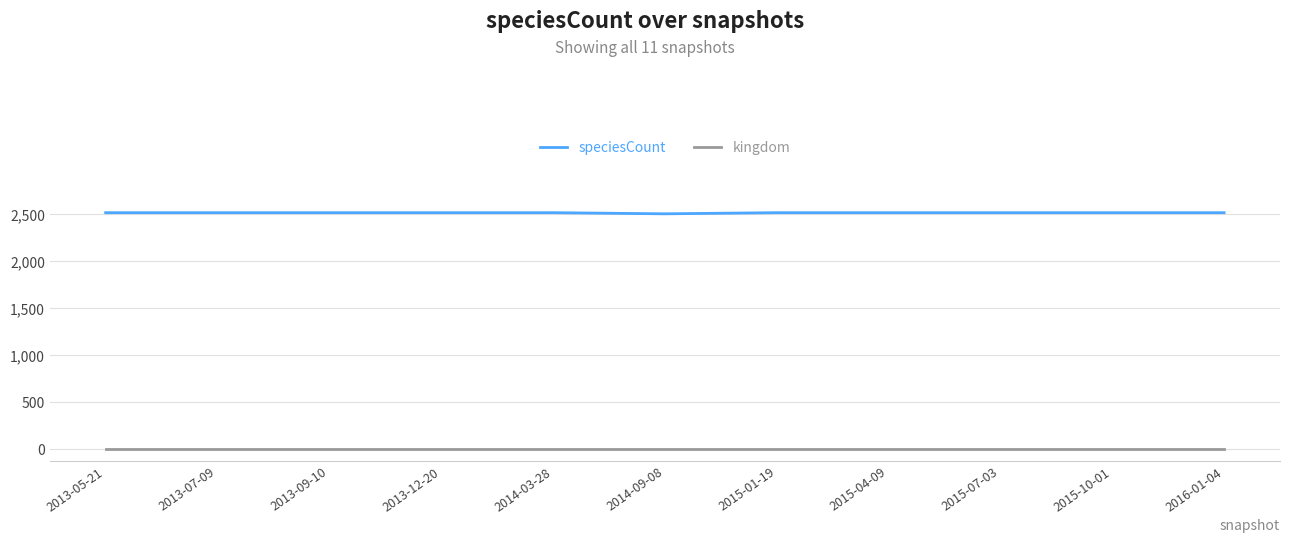

True or false: kingdom and speciesCount cross at least once.

False